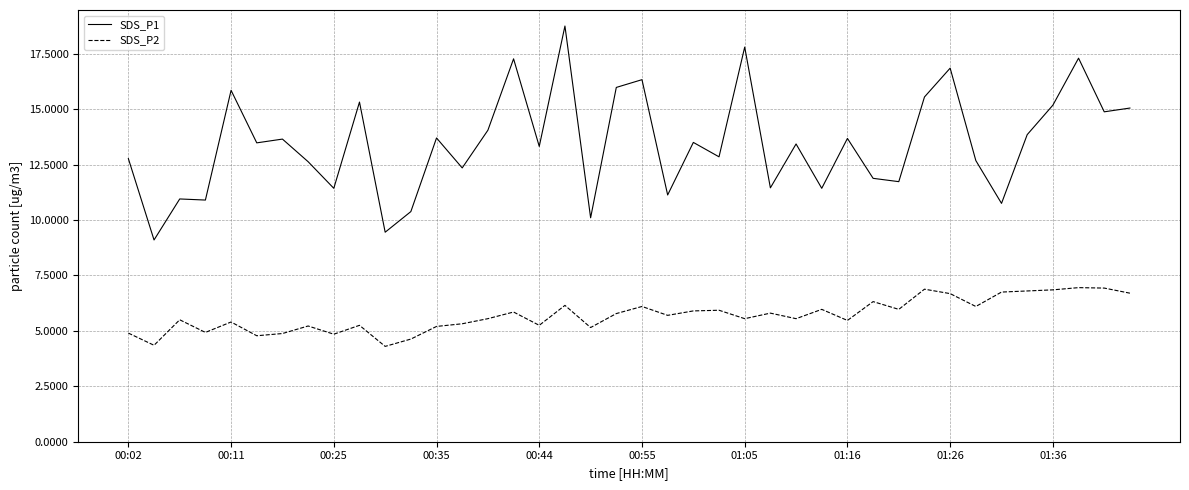

True or false: SDS_P2 and SDS_P1 intersect in this chart.

False